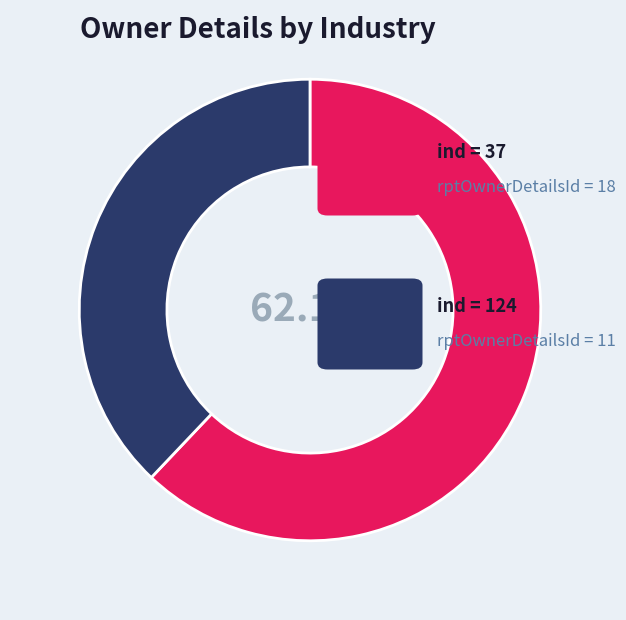

Does any single category account for the majority?

Yes